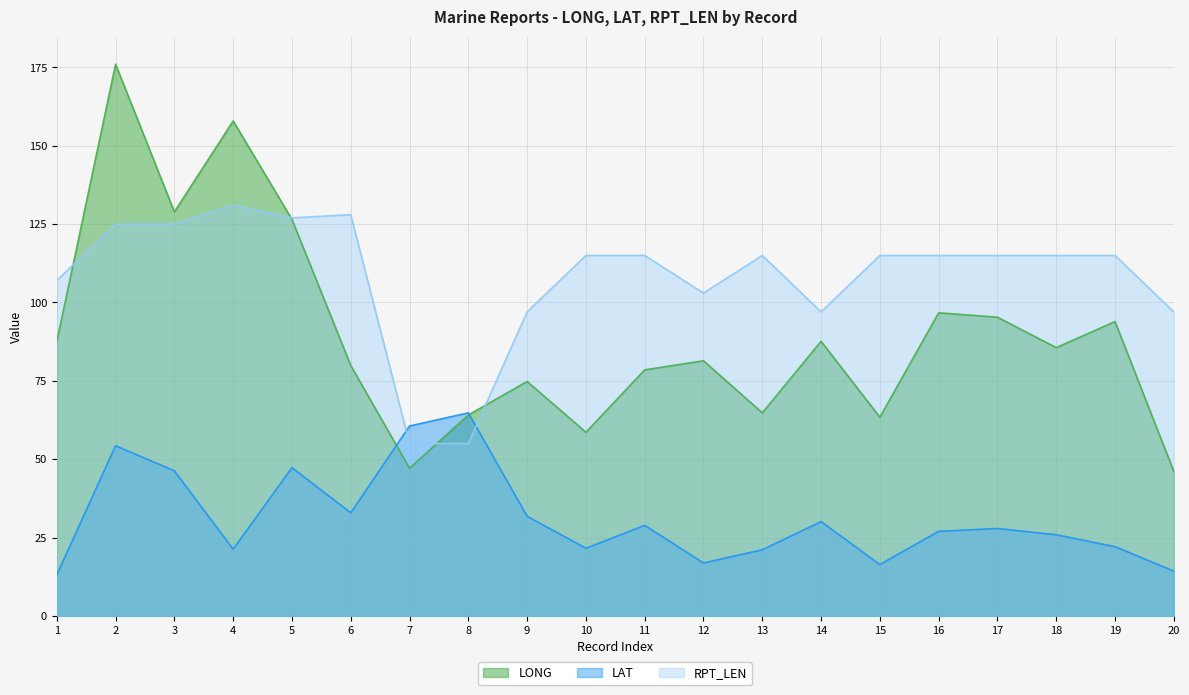

Reading left to right, extract all data points from this chart.

LONG: 87.5	176.0	128.9	157.9	126.5	79.9	47.1	64.1	74.8	58.6	78.5	81.4	64.8	87.6	63.4	96.7	95.3	85.6	93.9	46.1
LAT: 13.1	54.3	46.3	21.3	47.3	32.9	60.6	64.8	31.8	21.6	28.9	16.9	21.1	30.1	16.4	27.0	27.9	25.9	22.1	14.3
RPT_LEN: 107.0	125.0	125.0	131.0	127.0	128.0	55.0	55.0	97.0	115.0	115.0	103.0	115.0	97.0	115.0	115.0	115.0	115.0	115.0	97.0